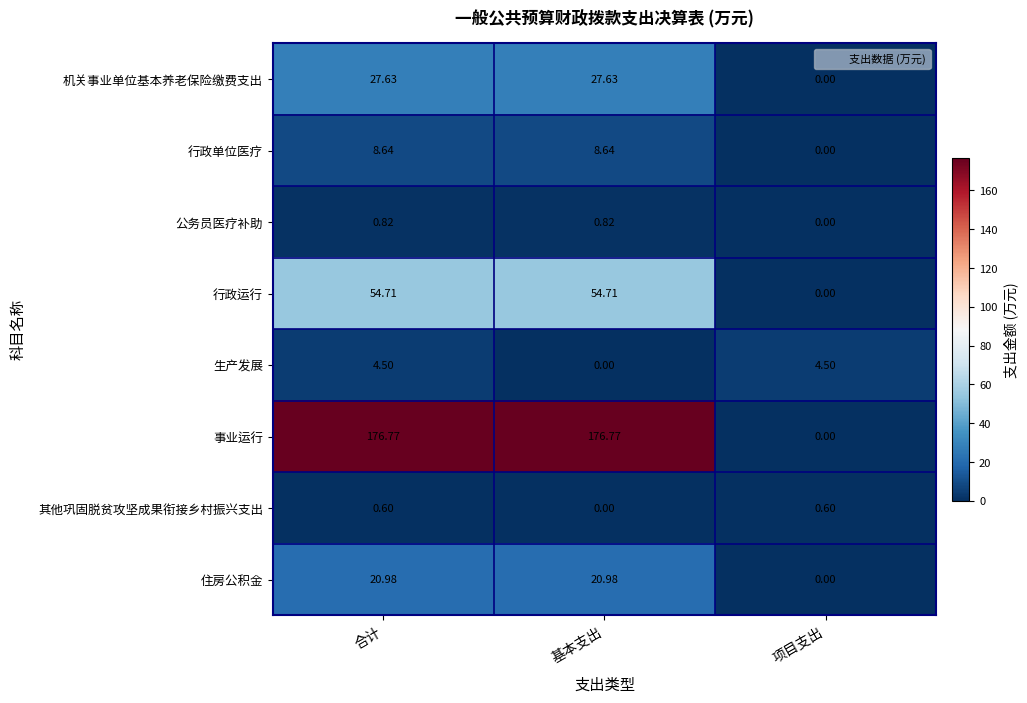

At which category is the sum across all series the highest?

合计